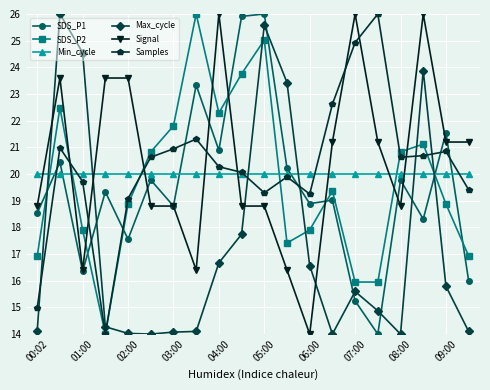

What is the minimum value for Samples?

14.0